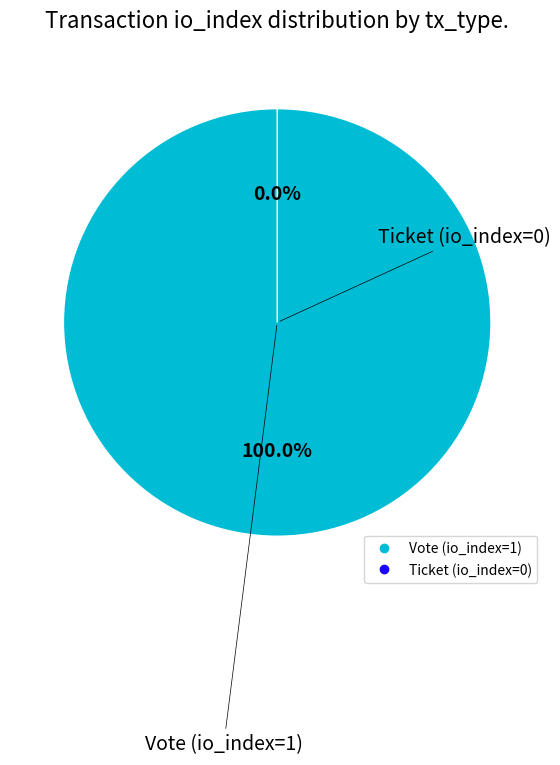

The Ticket (io_index=0) slice represents 1% of the pie. True or false?

False